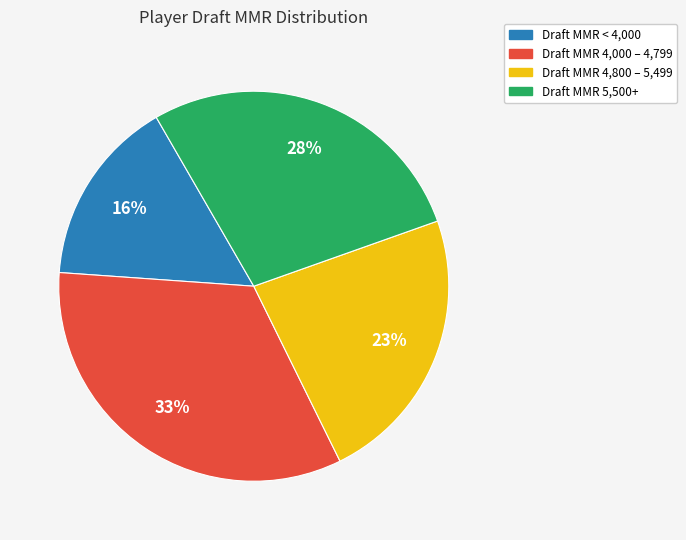

To the nearest percent, what is the average slice percentage?

25%